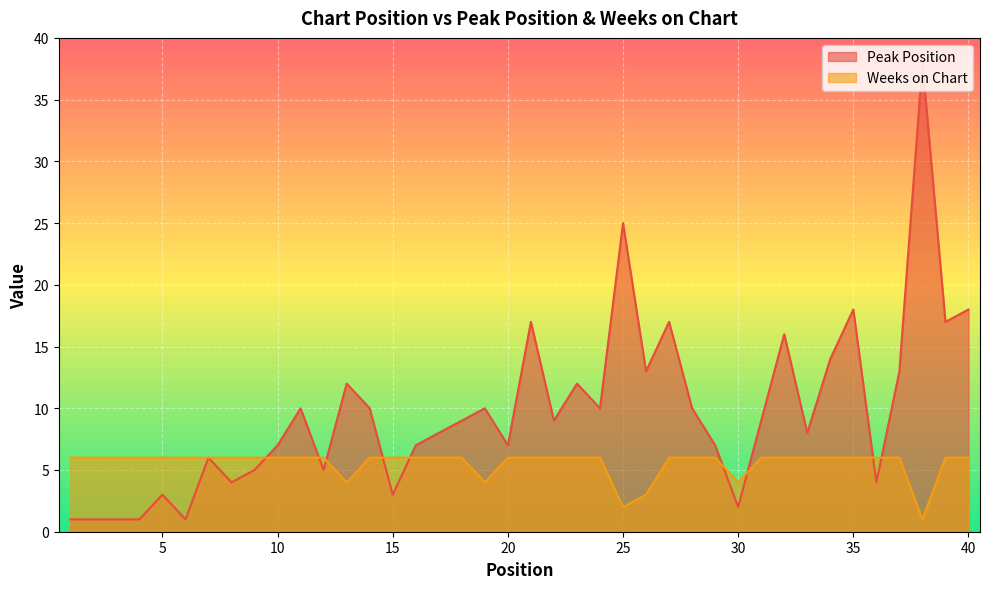

True or false: Weeks on Chart has a value of 1 at 25.

False